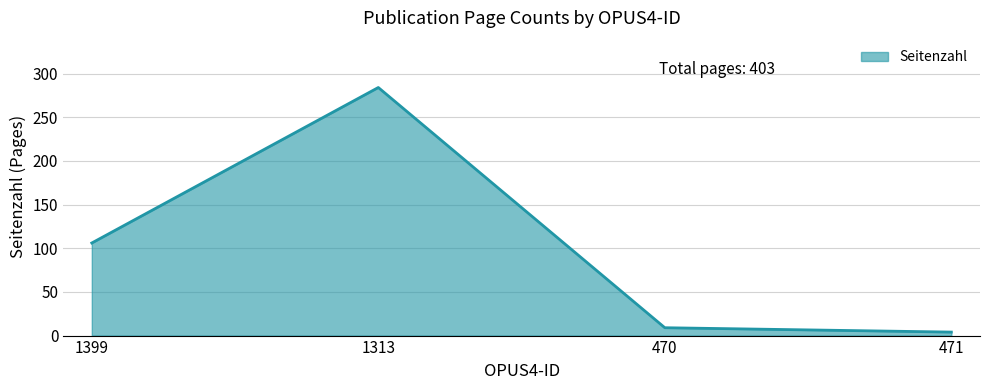

Rank the categories by value from highest to lowest.

1313, 1399, 470, 471